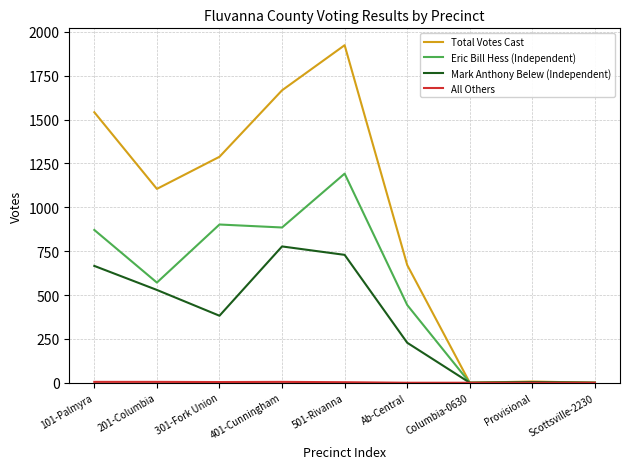

Which category has the highest value across all series?

501-Rivanna